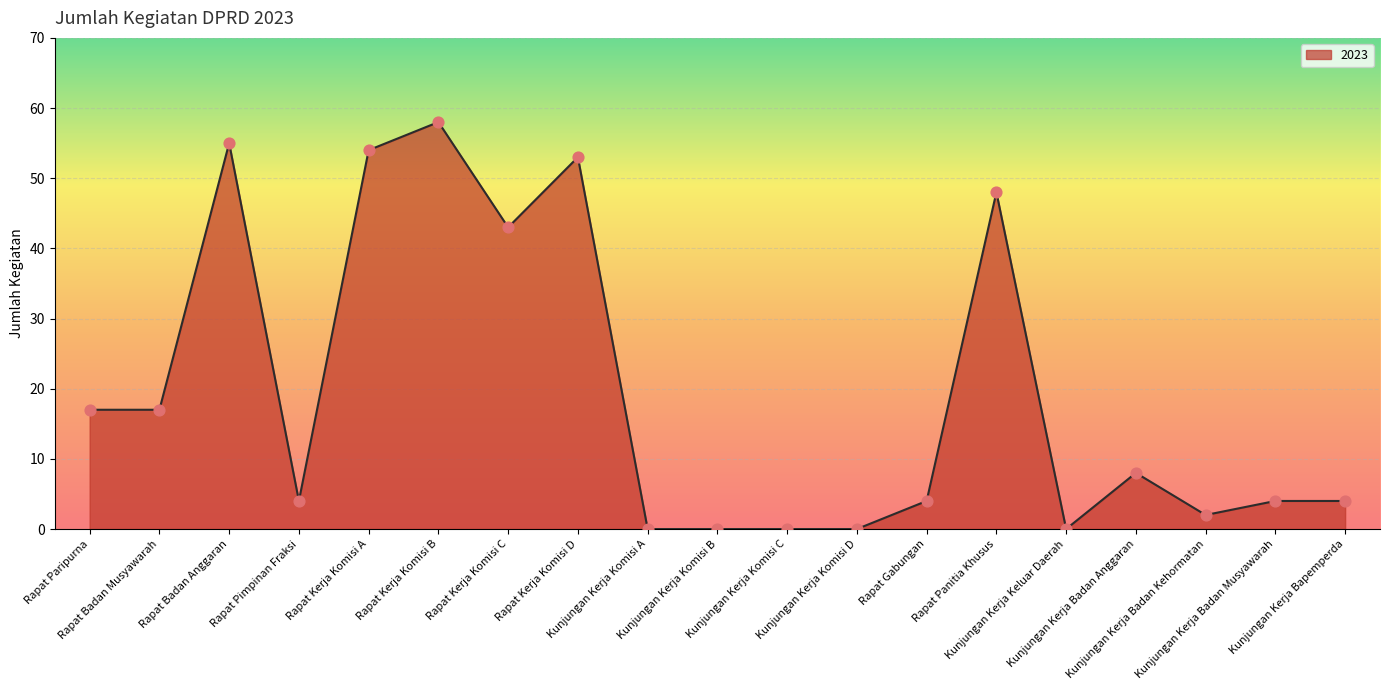

Between Rapat Pimpinan Fraksi and Kunjungan Kerja Komisi B, which is larger?

Rapat Pimpinan Fraksi